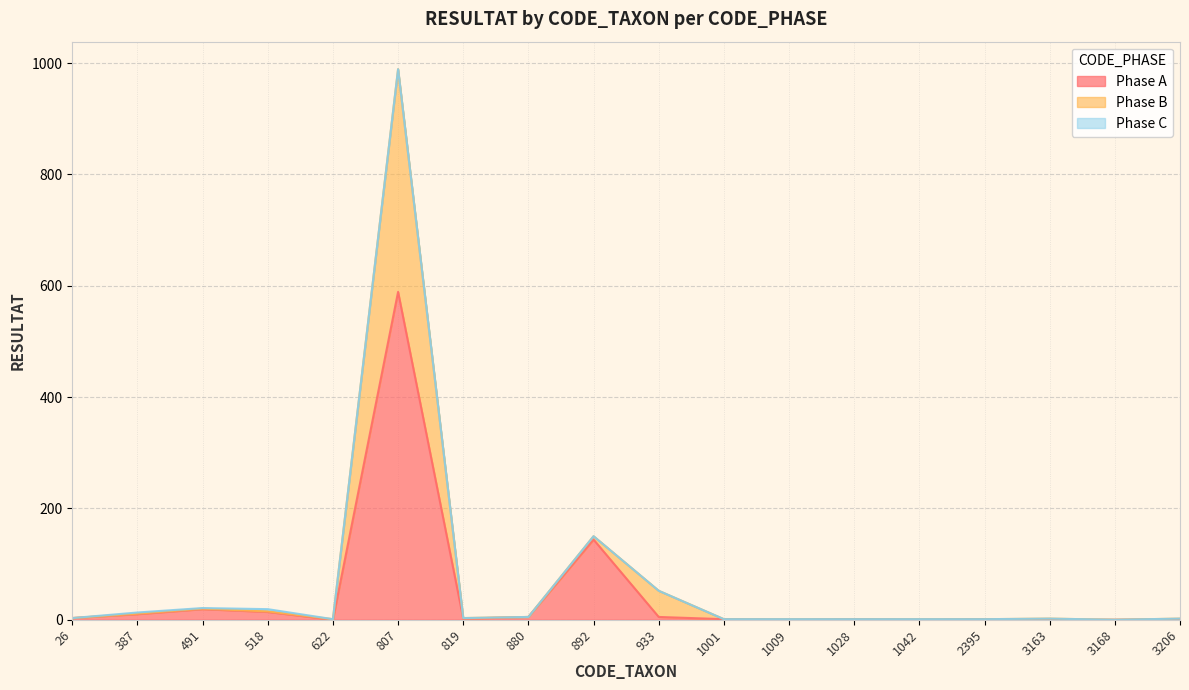

True or false: Phase B has a value of 1 at 2395.

False